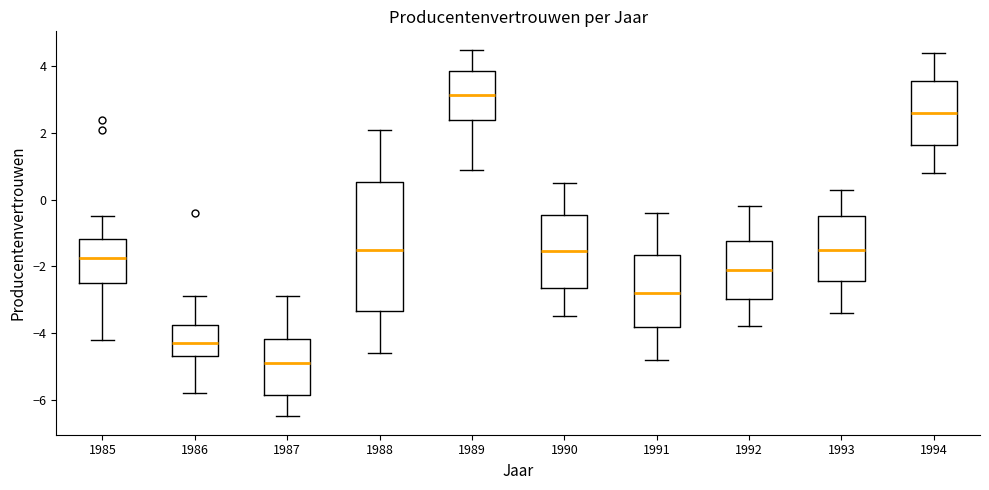

Where is the lower edge of the box at x = 1989 on the y-axis? The values are not printed on the chart, so give them approximately, as read against the axis.

2.4